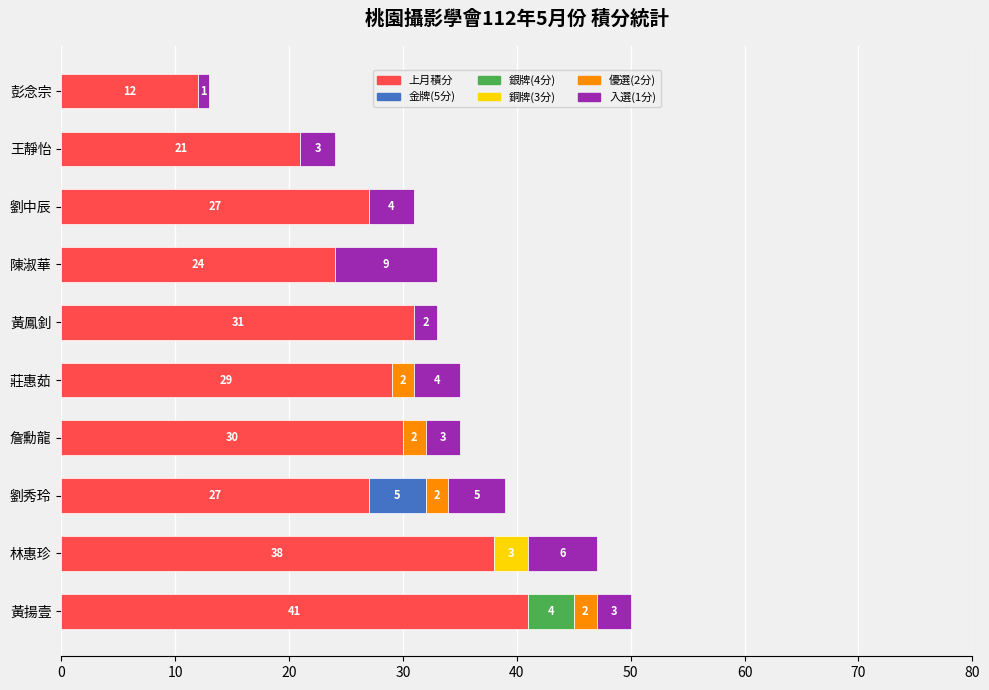

What is the total value across all series at 劉中辰?

31